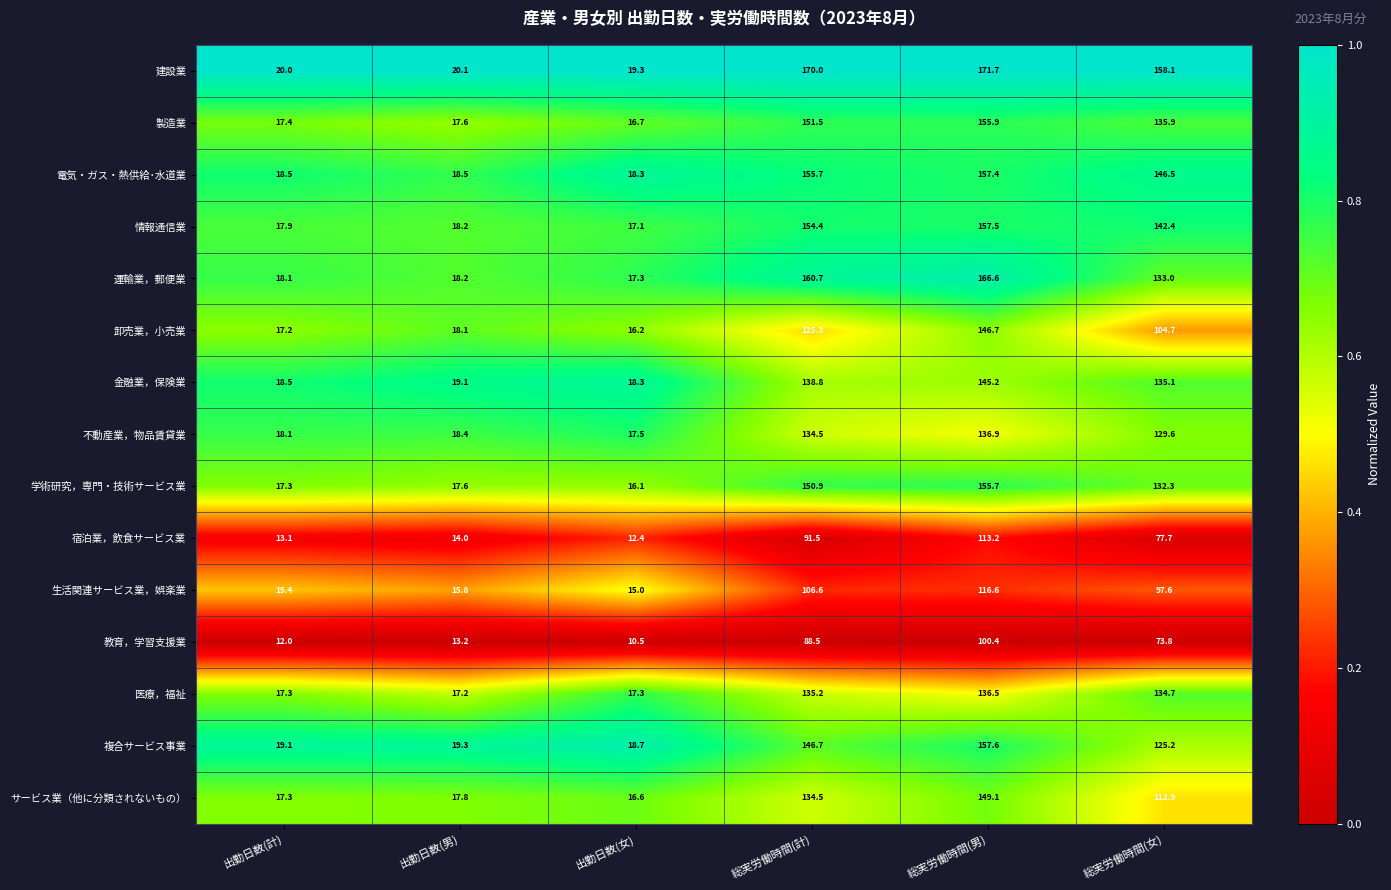

Which category has the highest value across all series?

総実労働時間(男)